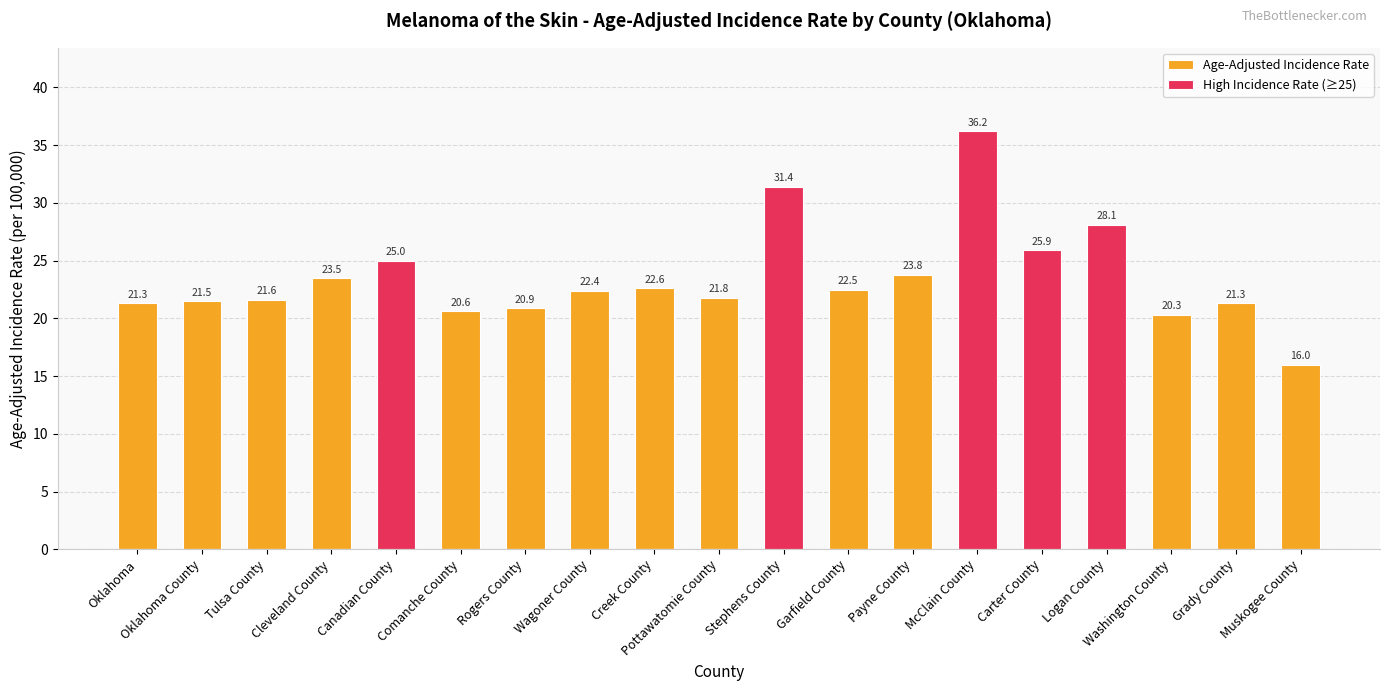

How many values in High Incidence Rate (≥25) are above zero?

5